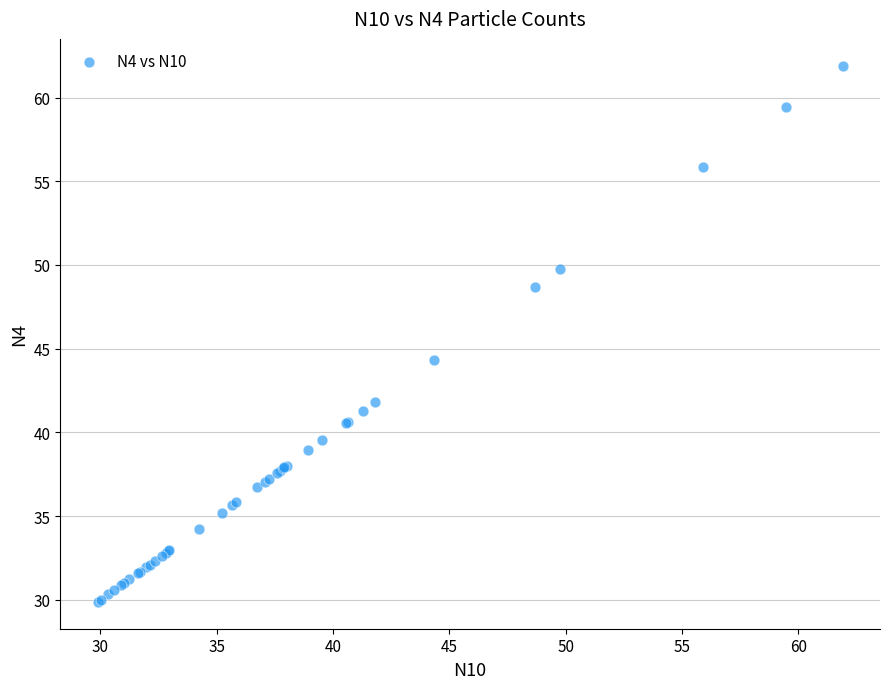

What Y value in the scatter plot is closest to 45?

44.4